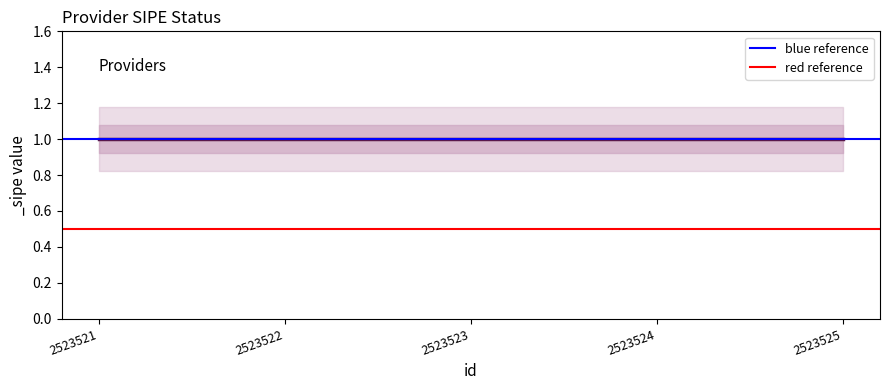

Read the red reference value at 2523522.

0.5